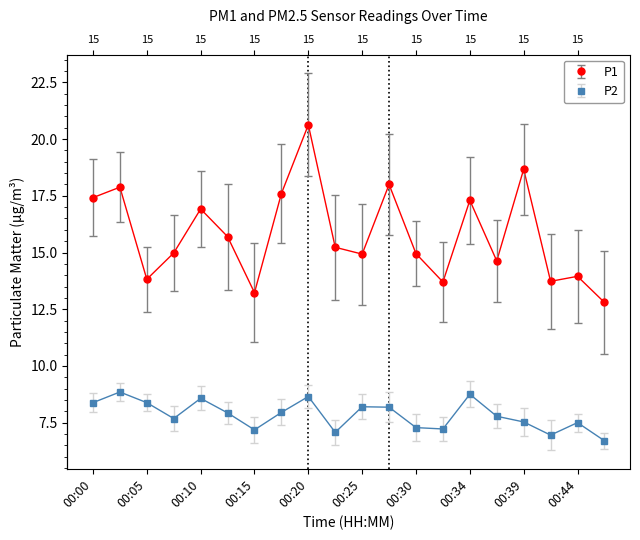

Reading left to right, transcribe all the data shown in this chart.

P1: 17.4	17.9	13.8	15.0	16.9	15.7	13.2	17.6	20.6	15.2	14.9	18.0	14.9	13.7	17.3	14.6	18.7	13.7	13.9	12.8
P2: 8.4	8.8	8.4	7.7	8.6	7.9	7.2	8.0	8.7	7.1	8.2	8.2	7.3	7.2	8.8	7.8	7.5	7.0	7.5	6.7